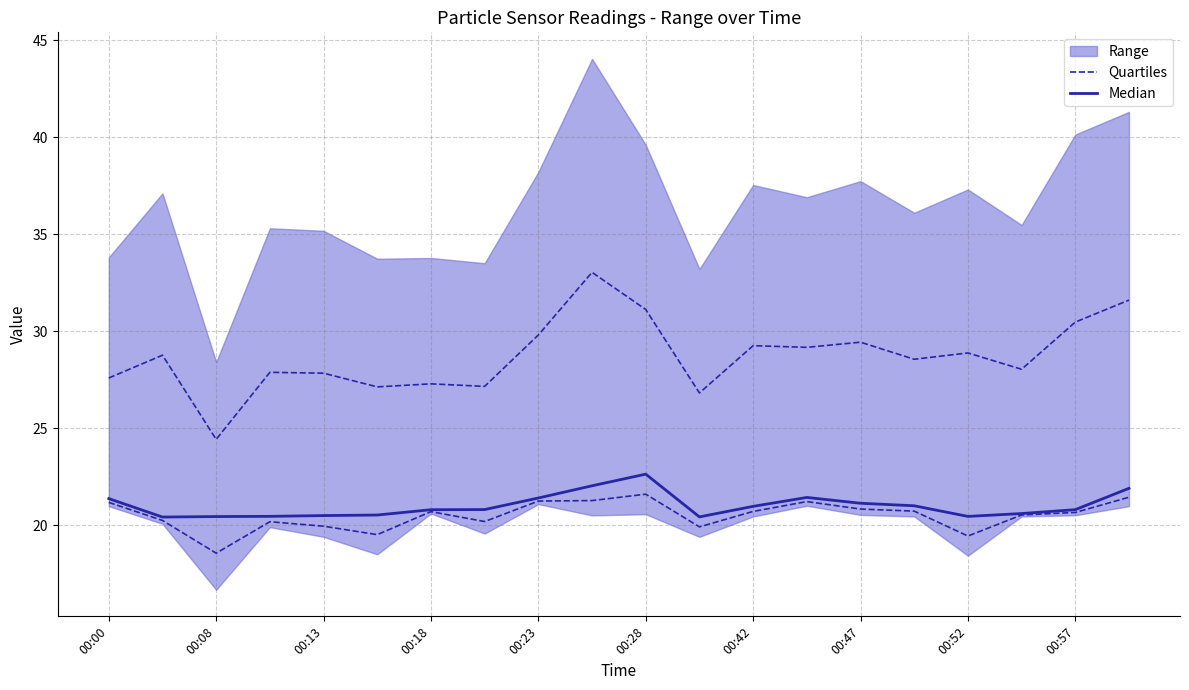

How many data points does each series have?

20